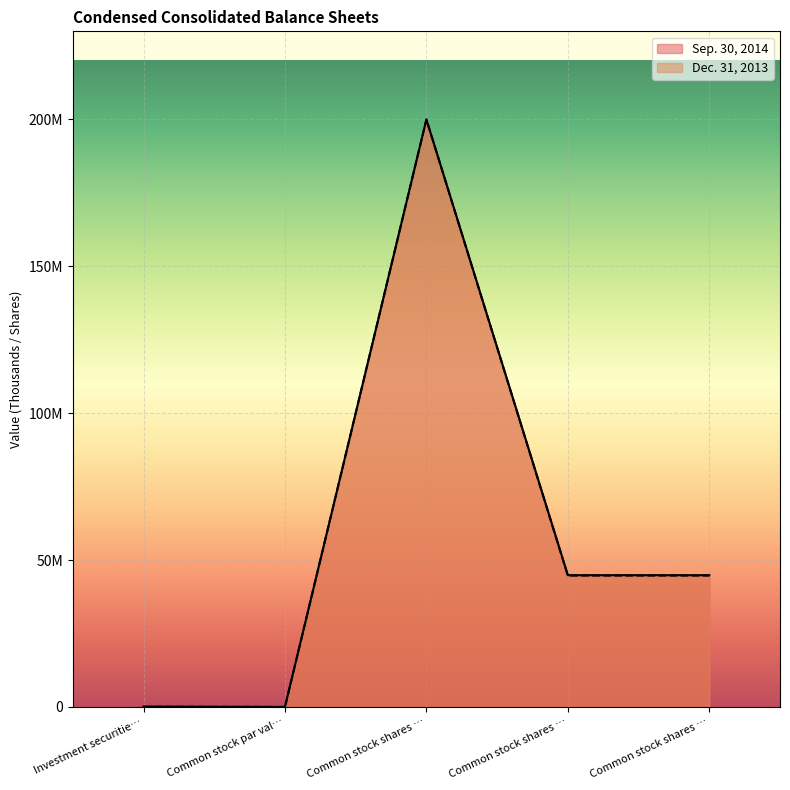

True or false: Dec. 31, 2013 and Sep. 30, 2014 intersect in this chart.

False